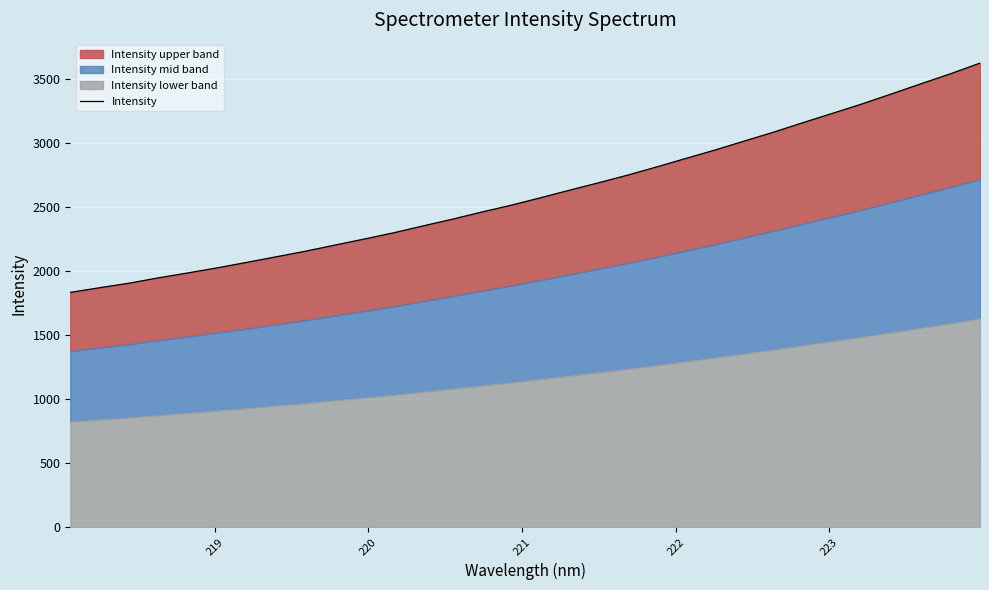

What is the value of the 11th point from the left?

2249.5